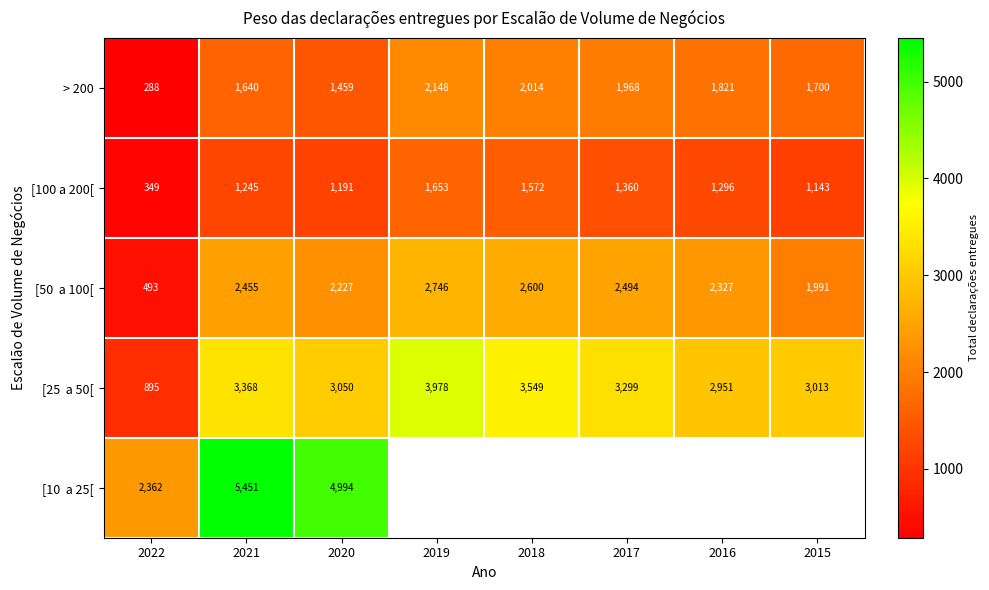

At which label does > 200 reach its peak?

2019